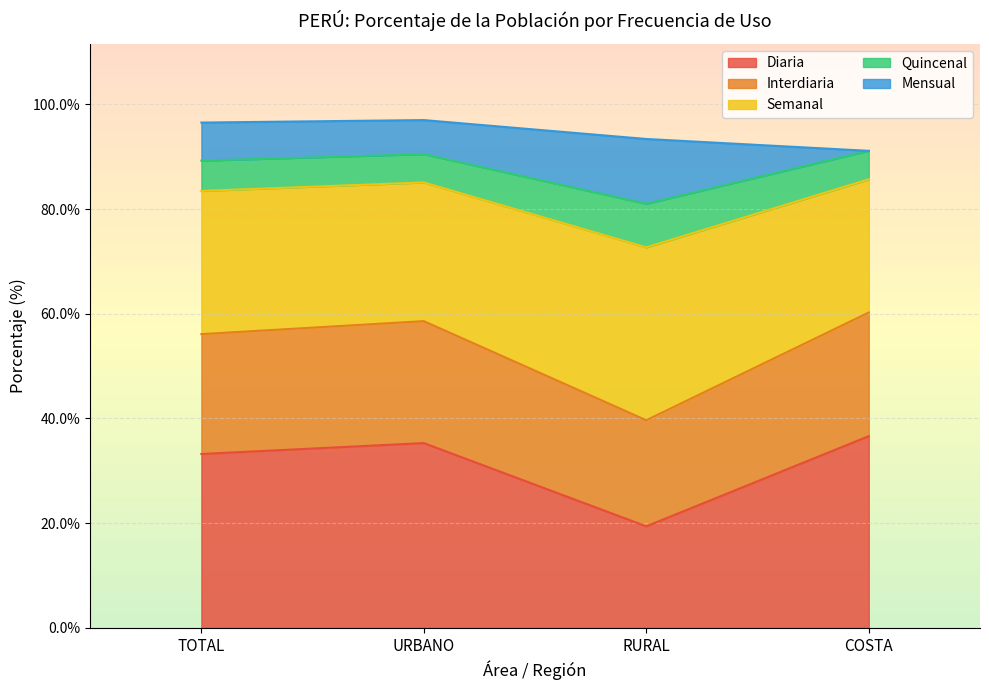

List the labels in order of Diaria value, largest first.

COSTA, URBANO, TOTAL, RURAL